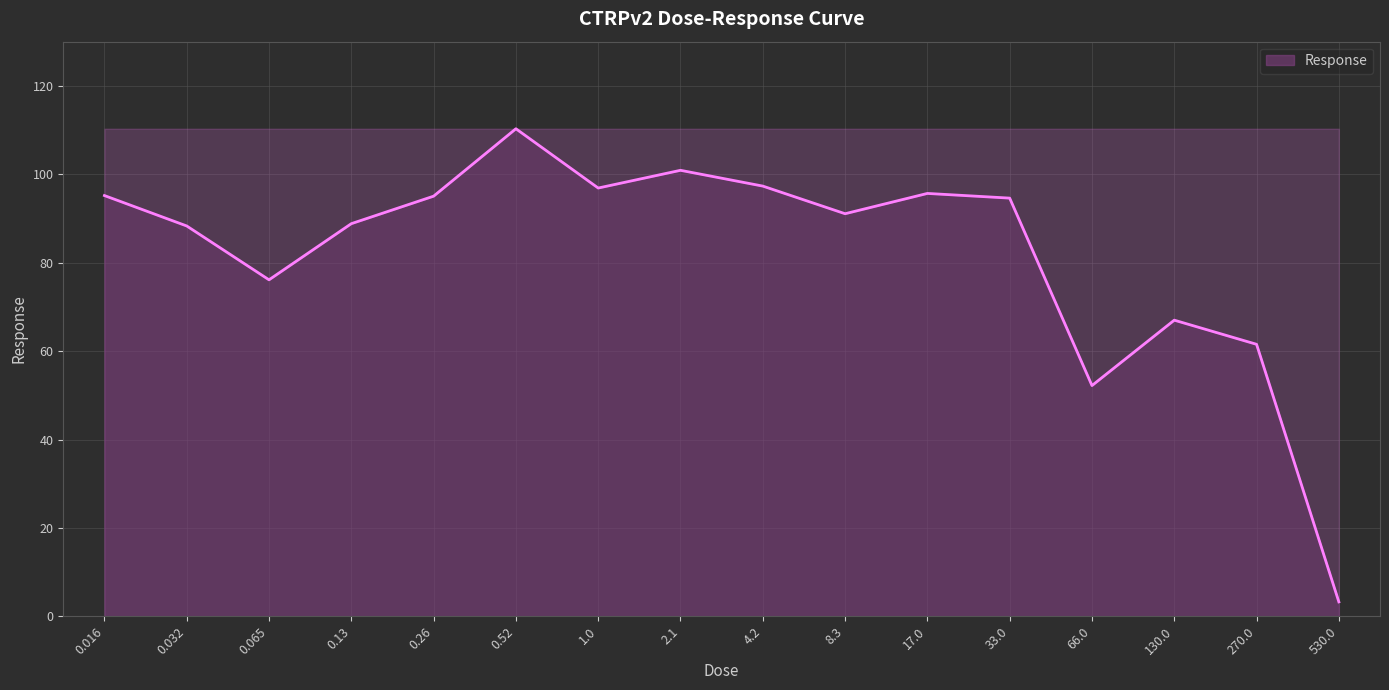

What is the maximum value shown in the chart?

110.3